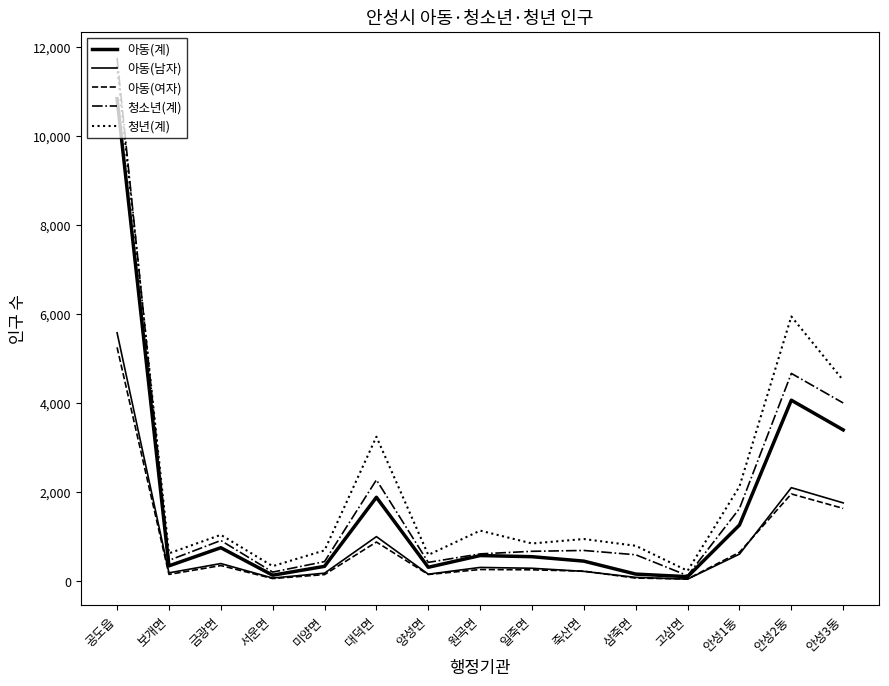

What is the difference between the highest and lowest values at 대덕면?

2367